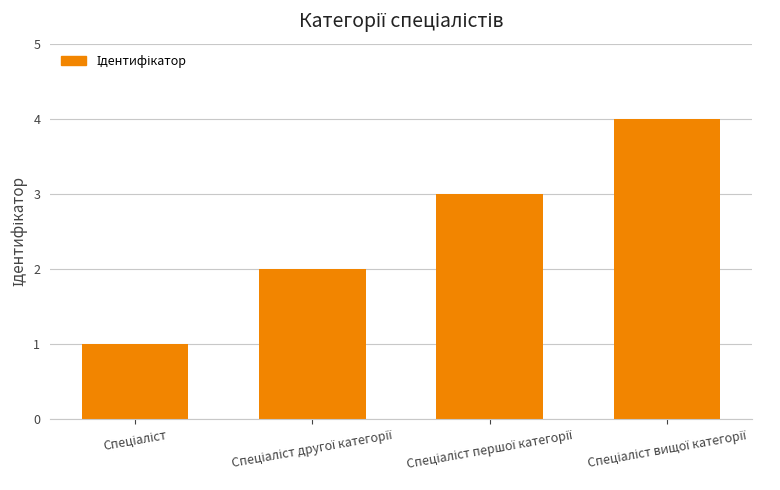

What is the difference between the maximum and minimum values?

3